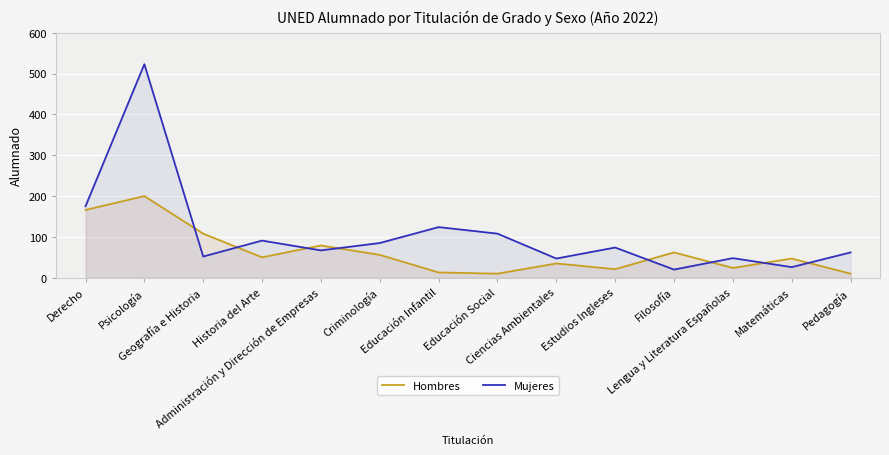

True or false: Hombres and Mujeres cross at least once.

True